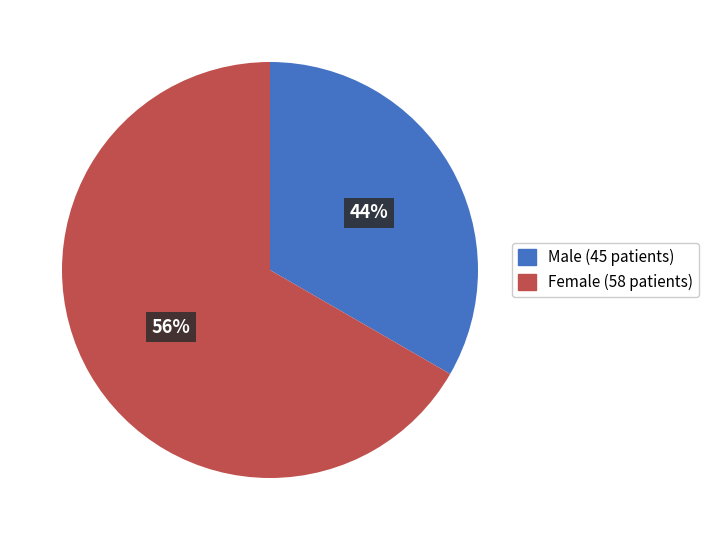

Is there any slice that represents more than half of the pie?

Yes